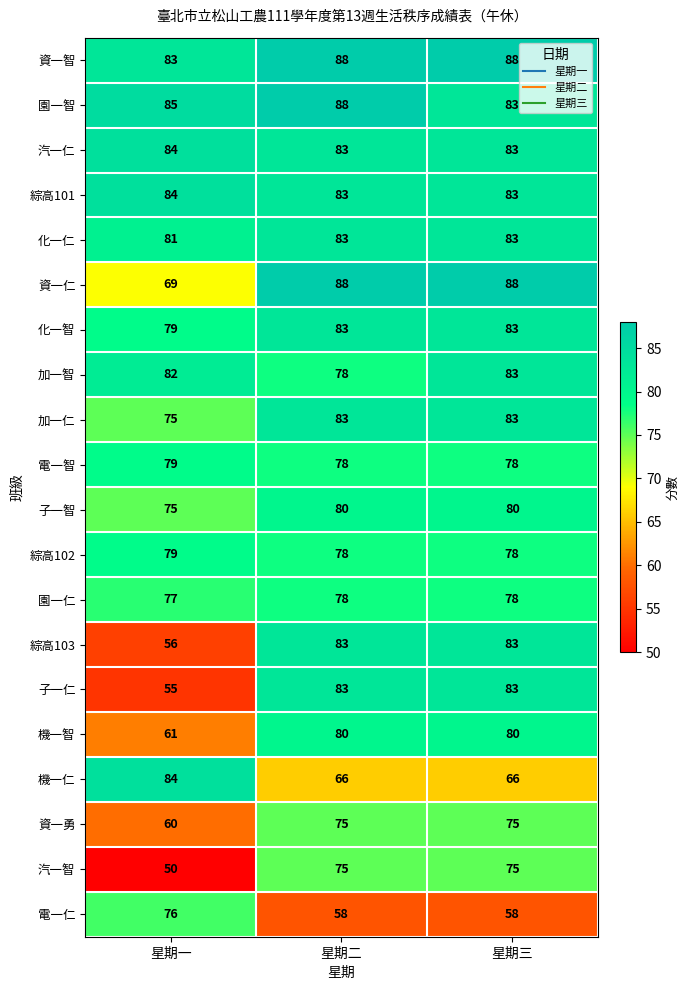

At how many categories does at least one series exceed 54?

3